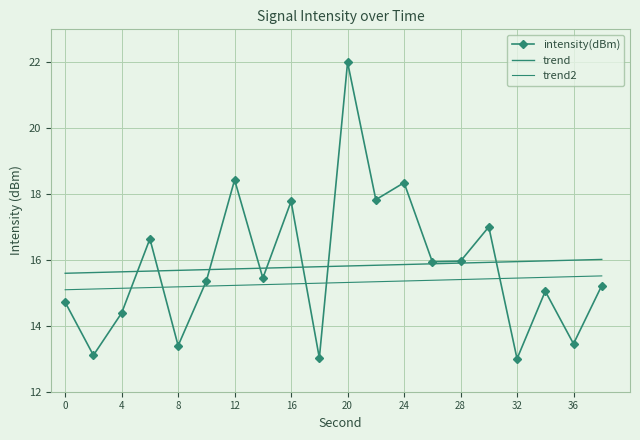

True or false: trend and intensity(dBm) intersect in this chart.

True